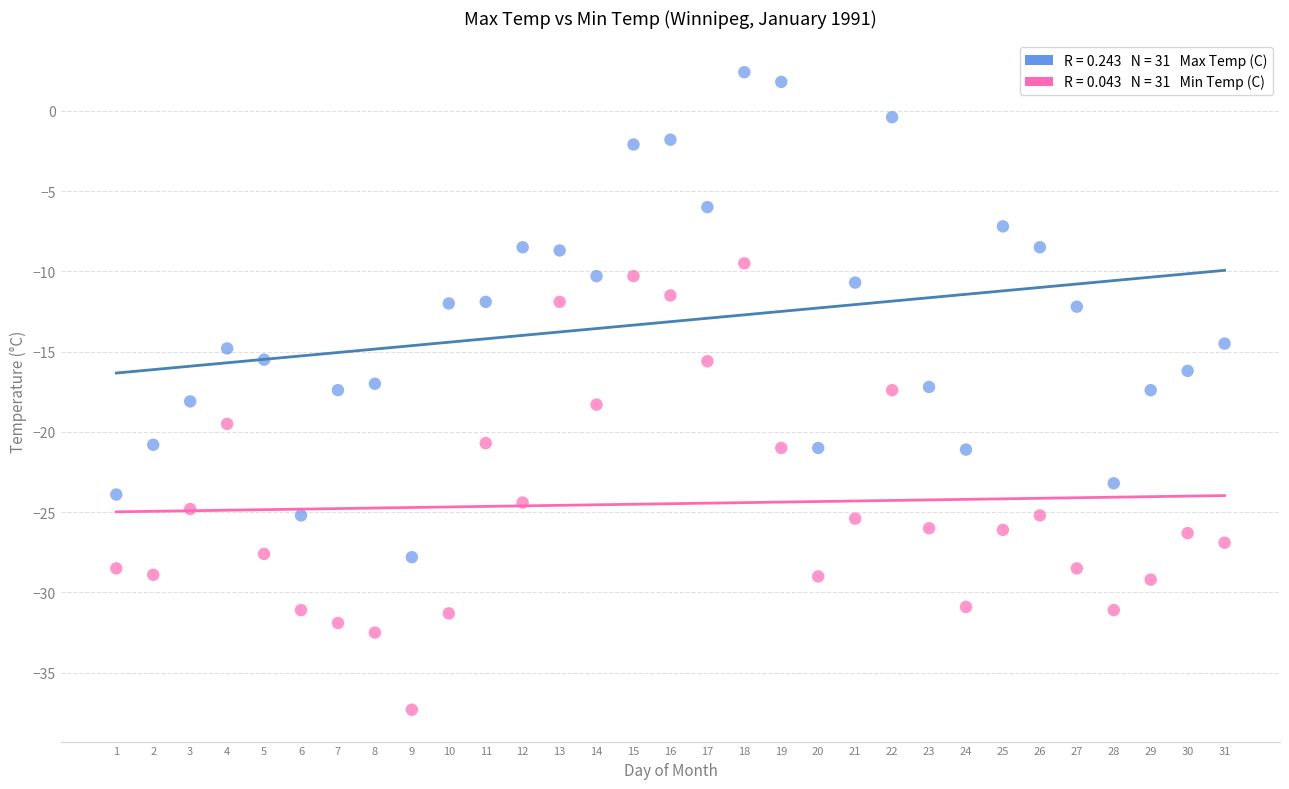

Across all data points, what is the range of X values (max minus min)?

30.0